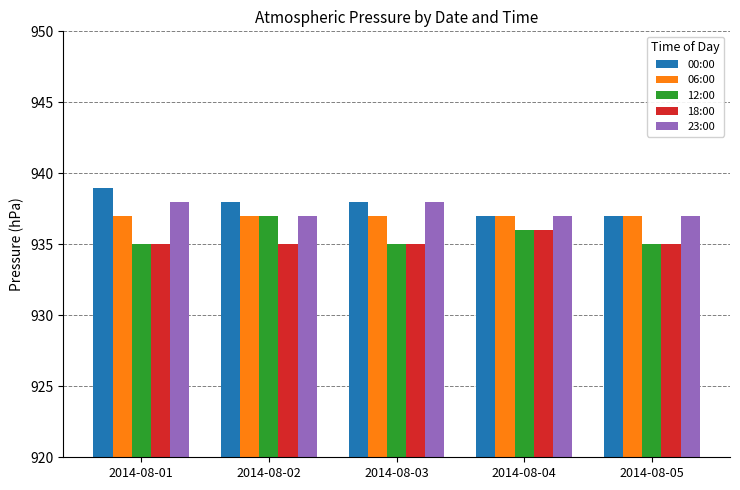

What is the total value across all series at 2014-08-02?

4684